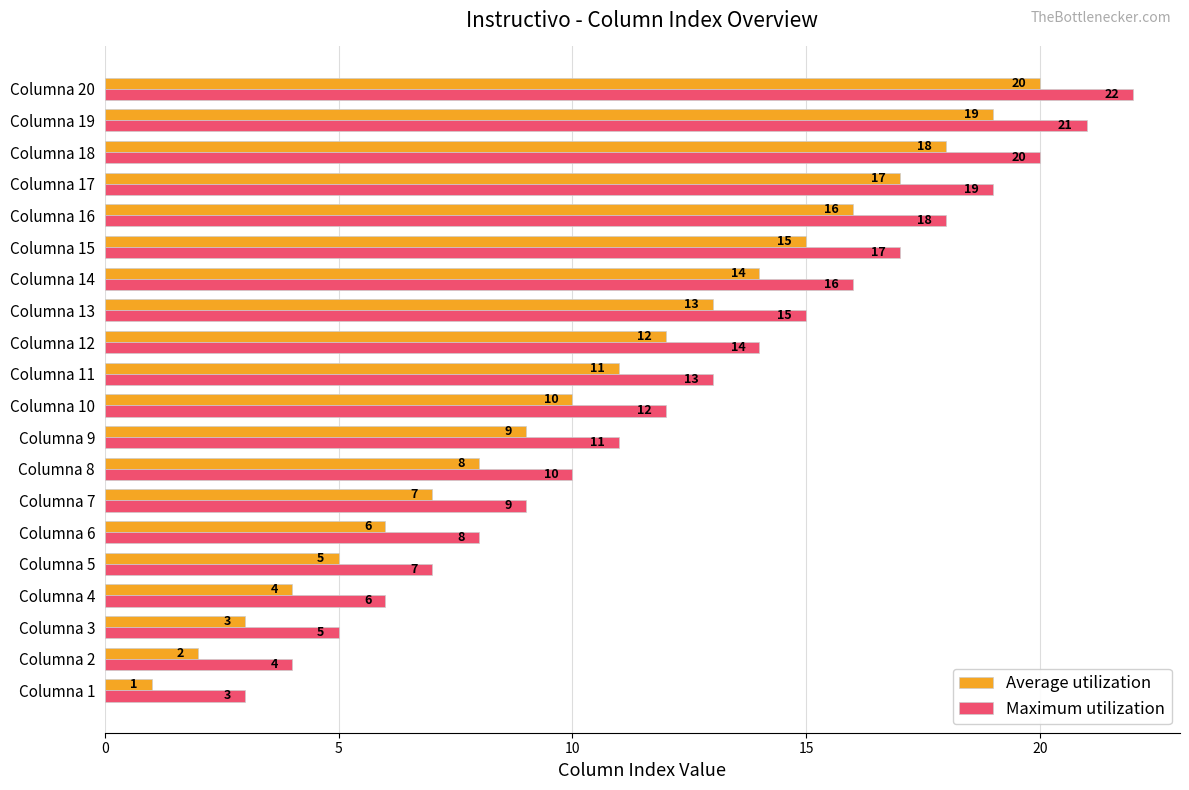

What is the lowest value of the Maximum utilization series?

3